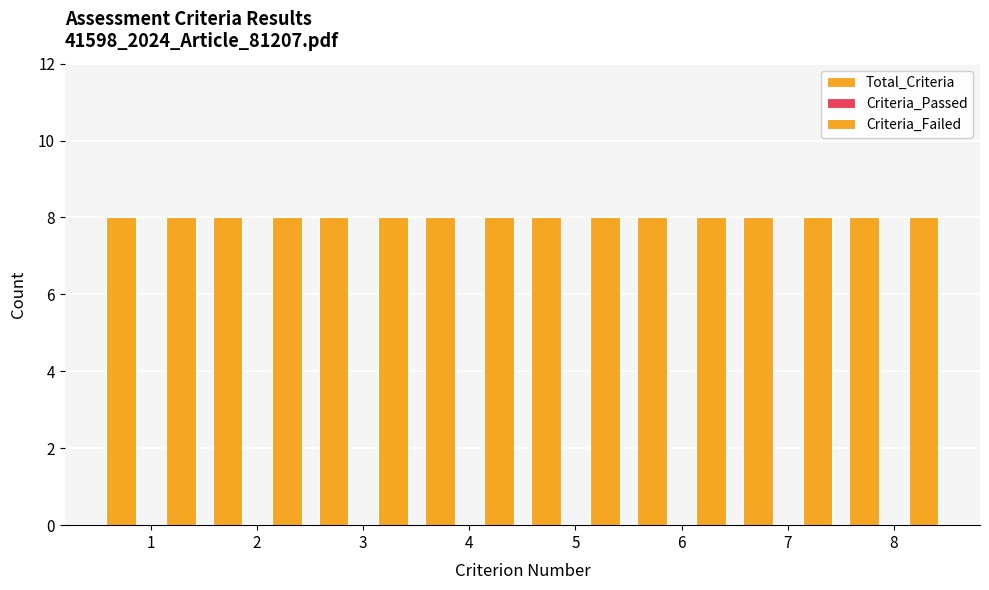

Reading right to left, list all the values displayed in this chart.

Total_Criteria: 8	8	8	8	8	8	8	8
Criteria_Passed: 0	0	0	0	0	0	0	0
Criteria_Failed: 8	8	8	8	8	8	8	8